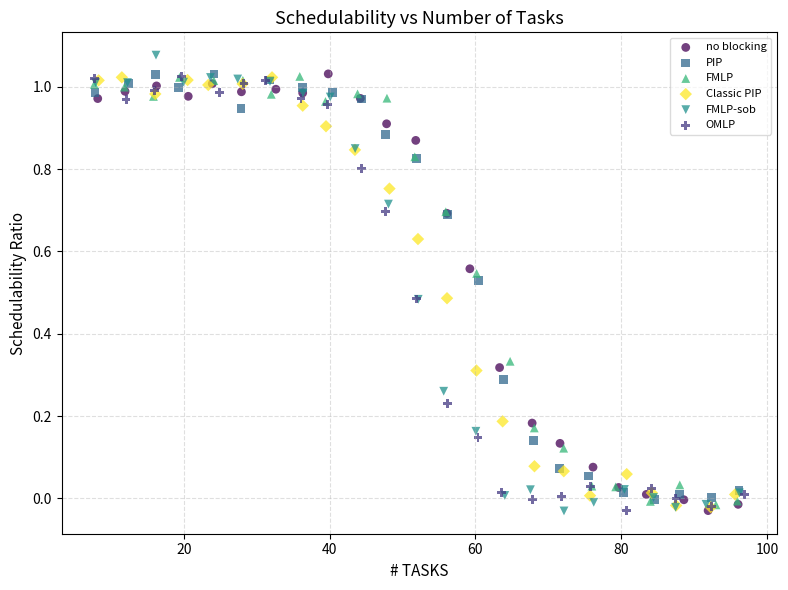

What are all the series names shown in the legend?

no blocking, PIP, FMLP, Classic PIP, FMLP-sob, OMLP